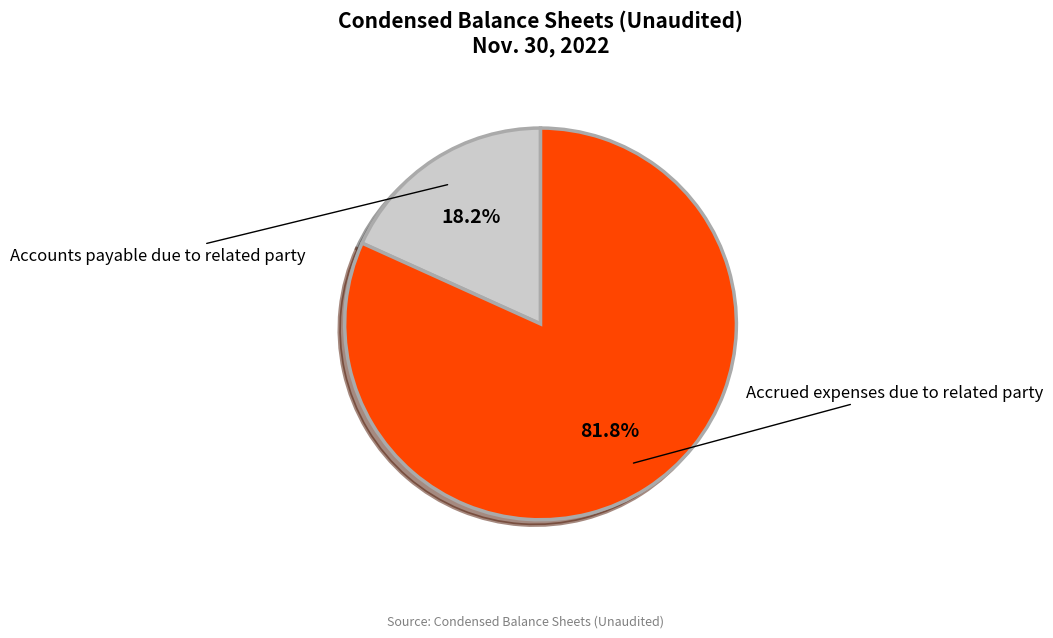

What is the majority slice?

Accrued expenses due to related party